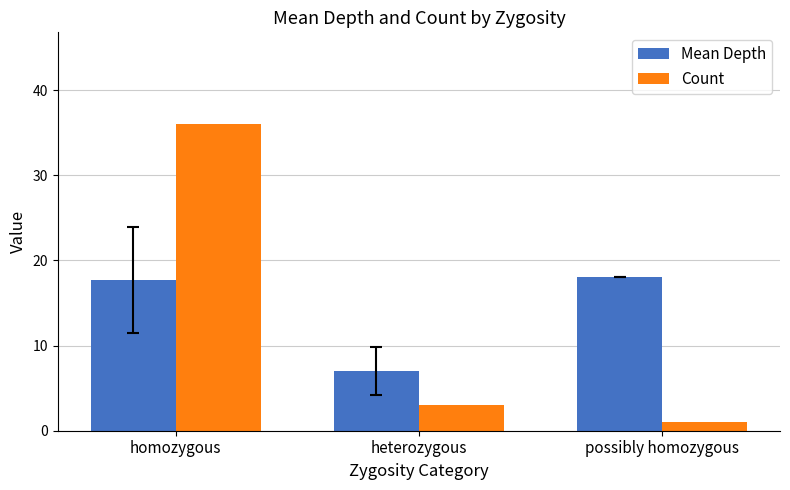

The Mean Depth series shows 18.0 at possibly homozygous. True or false?

True